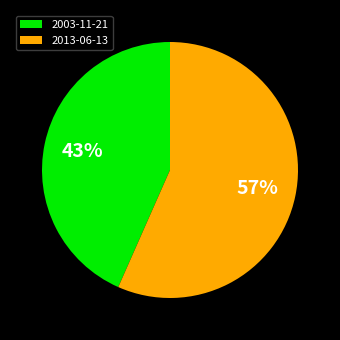

To the nearest percent, what portion does 2013-06-13 represent?

57%